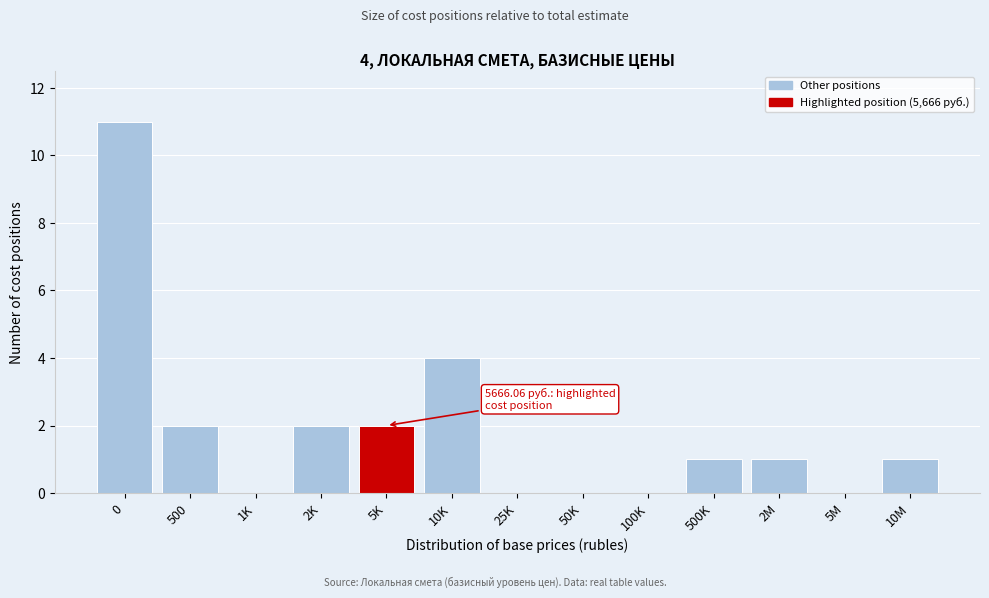

Reading left to right, list all the values displayed in this chart.

0=11	500=2	1K=0	2K=2	5K=2	10K=4	25K=0	50K=0	100K=0	500K=1	2M=1	5M=0	10M=1